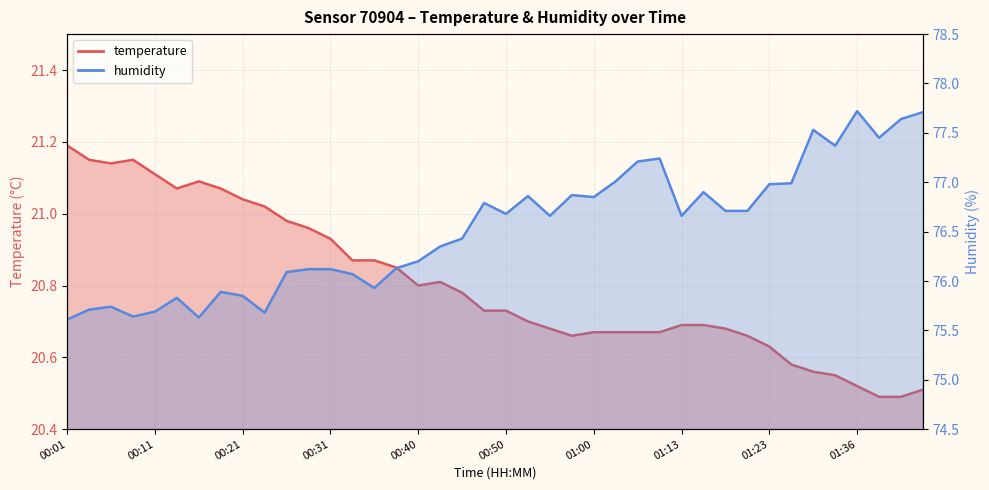

The value of temperature at 00:33 is 20.9. True or false?

True